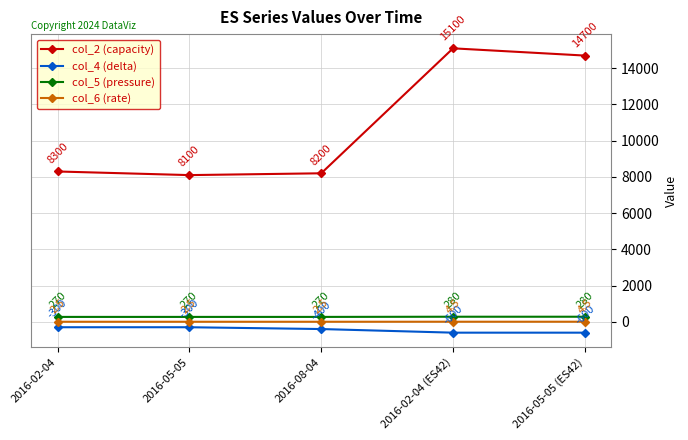

Between 2016-02-04 and 2016-02-04 (ES42), which series saw the biggest shift?

col_2 (capacity)